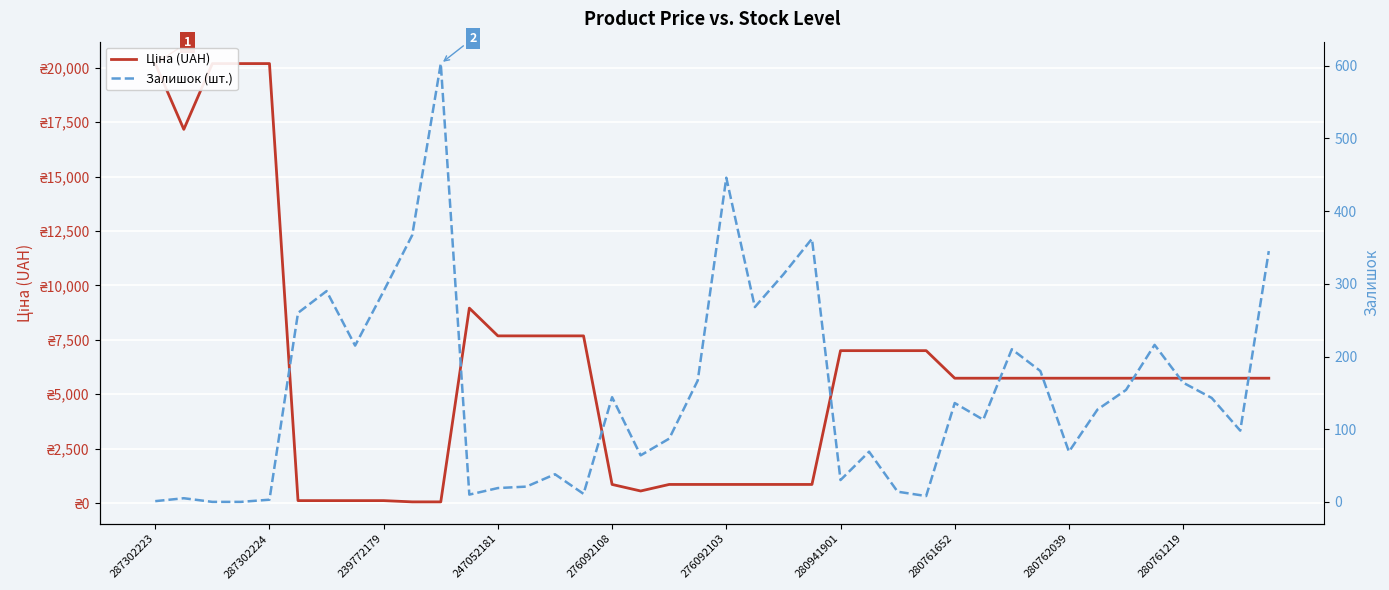

What is the difference between the second highest and minimum values in the Залишок (шт.) series?

446.0